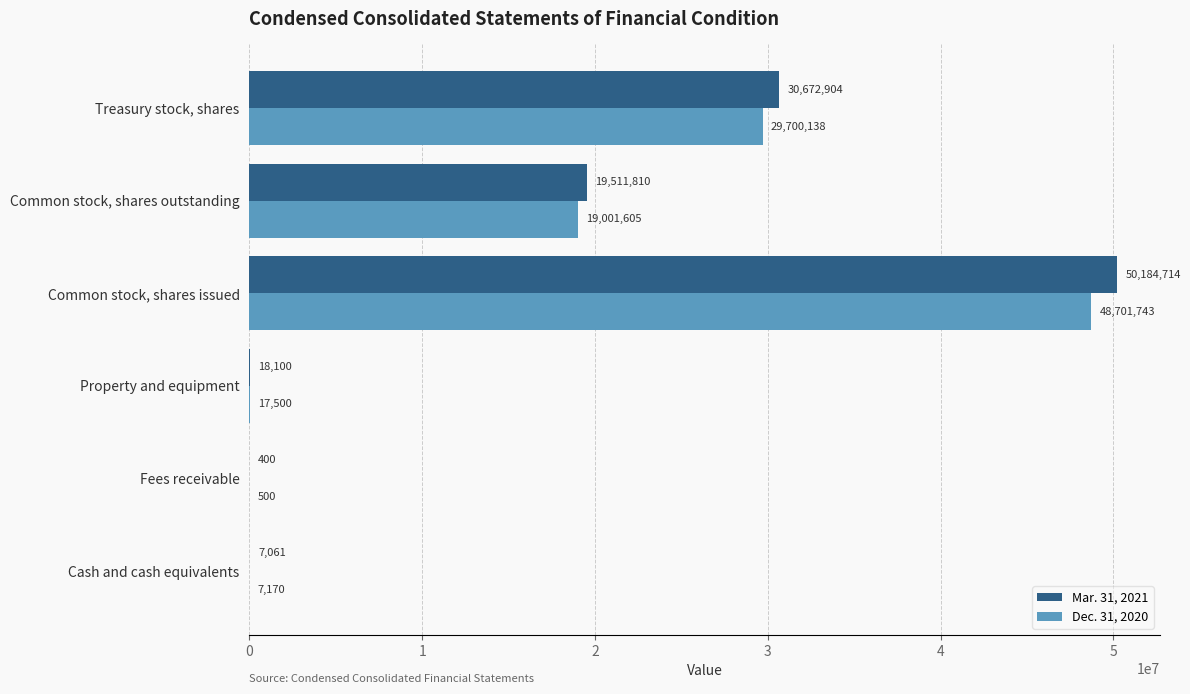

The Dec. 31, 2020 series shows 7170 at Cash and cash equivalents. True or false?

True